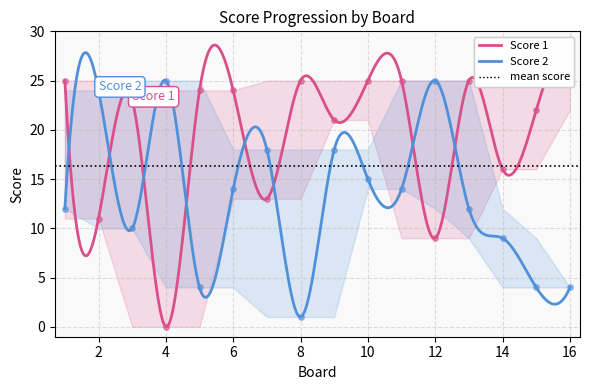

What are all the series names shown in the legend?

Score 1, Score 2